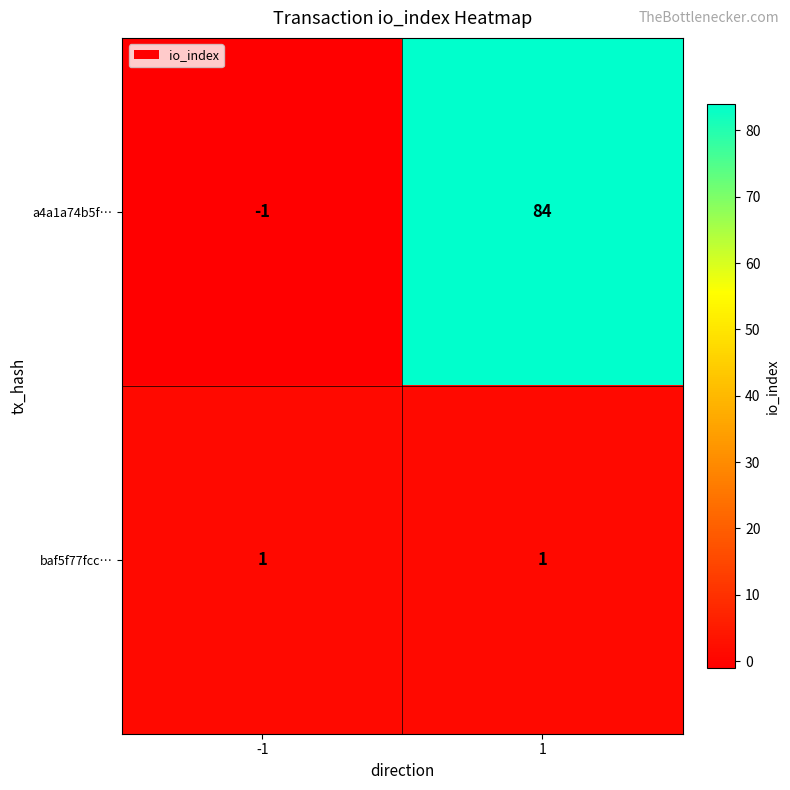

Reading right to left, extract all data points from this chart.

a4a1a74b5f…: 1=84	-1=-1
baf5f77fcc…: 1=1	-1=1